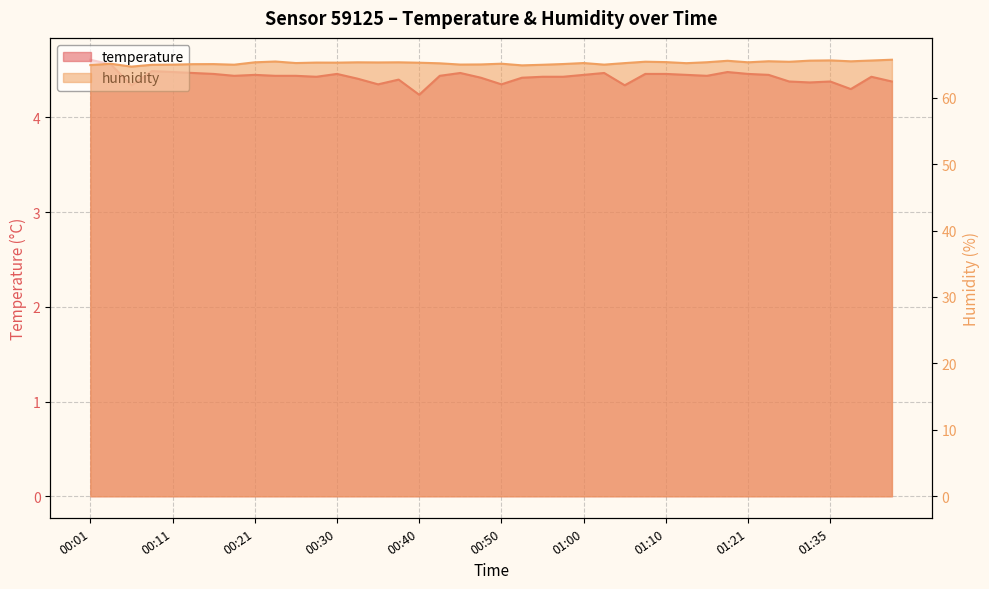

How many series are shown in this chart?

2